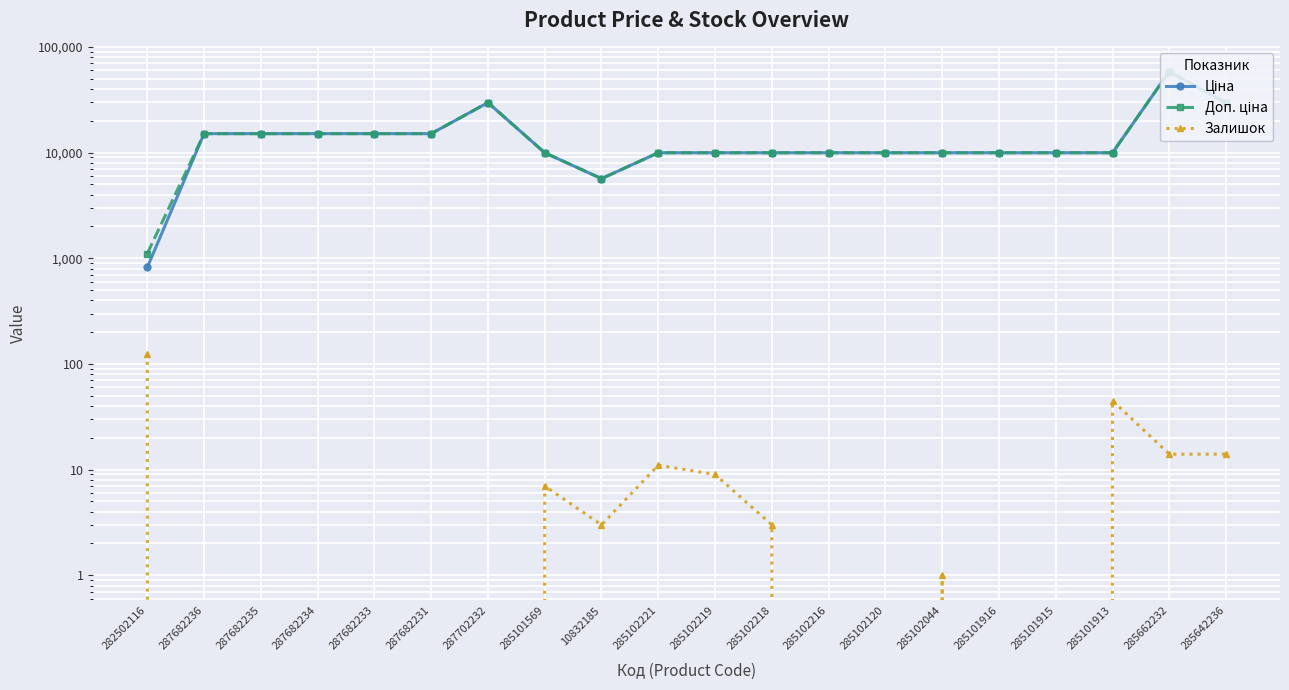

True or false: Залишок and Ціна cross at least once.

False